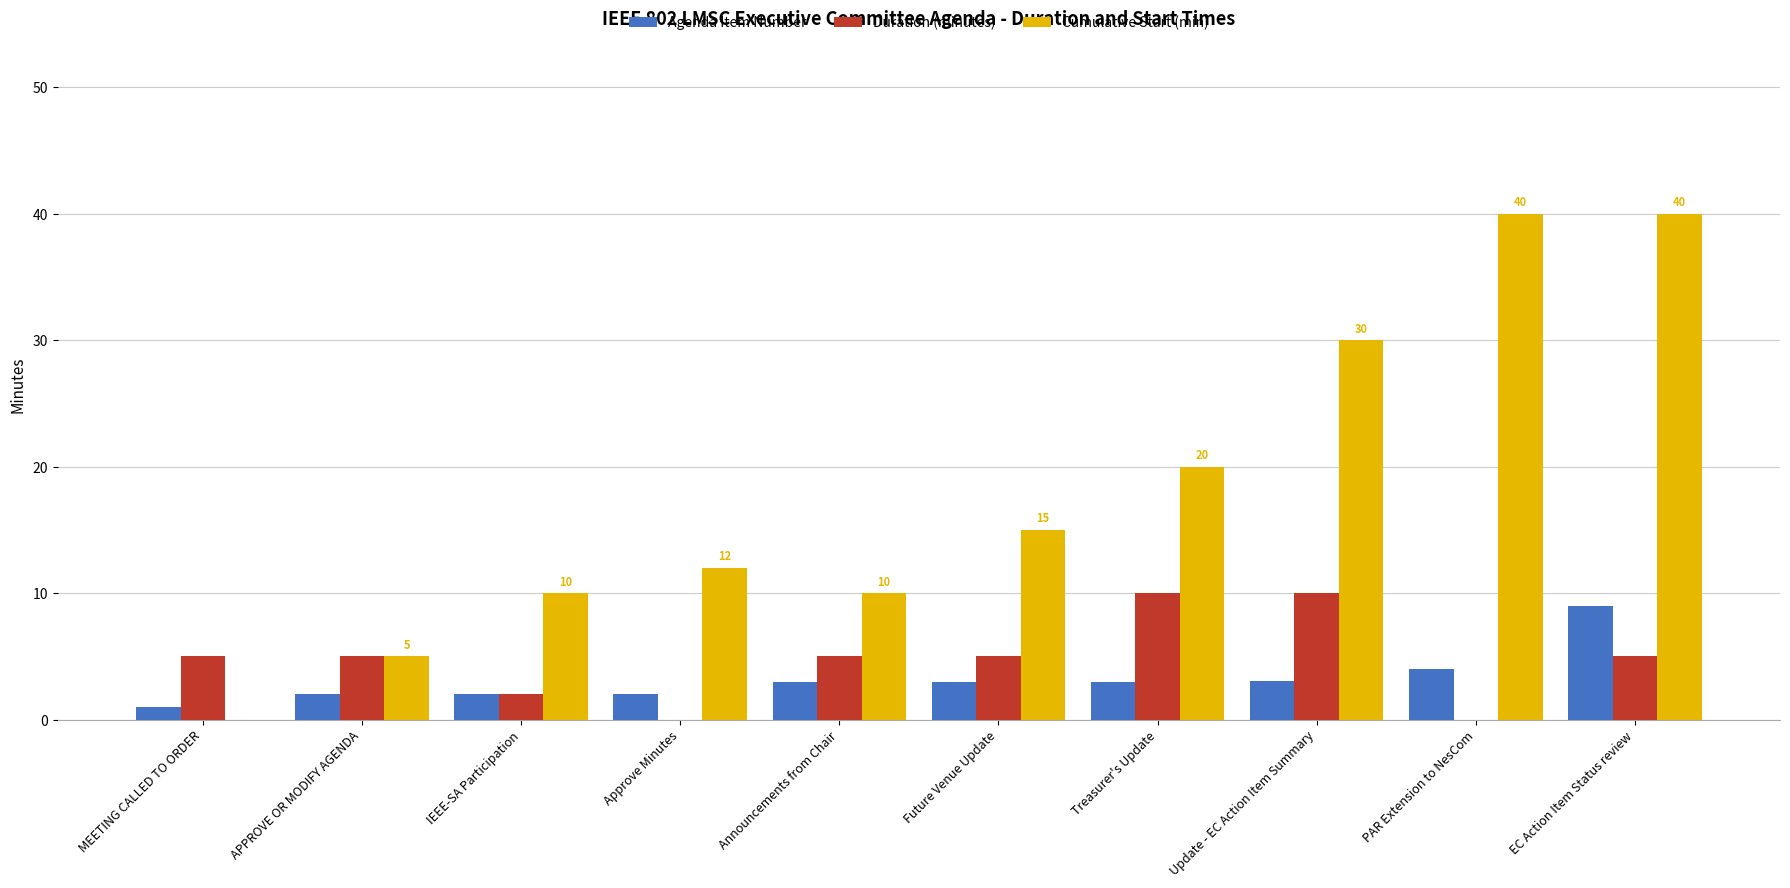

What is the sum of all Cumulative Start (min) values?

182.0